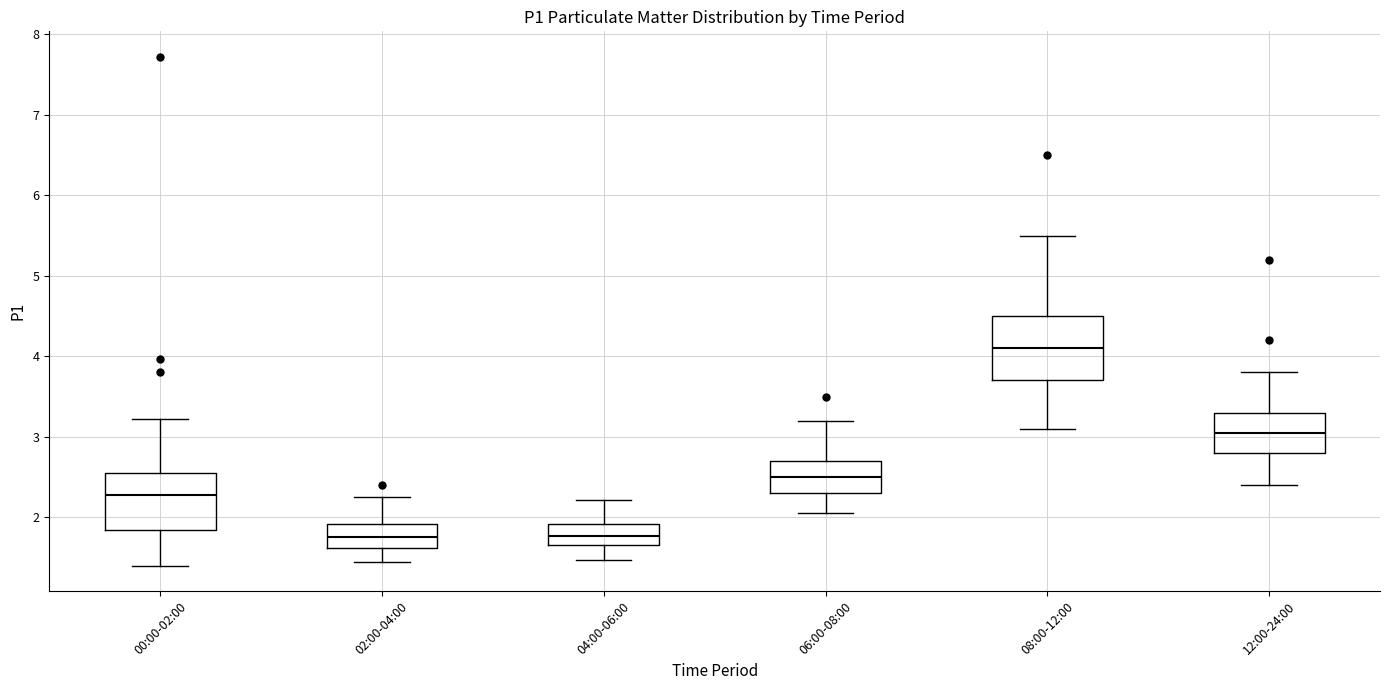

Reading left to right, transcribe this box plot: for each box, give where its median line is, the range the box spans, and where its two whiskers end, as read against the y-axis. The values are not printed on the chart, so give them approximately, as read against the axis.

00:00-02:00: median 2.3, box 1.8 to 2.5, whiskers 1.4 to 3.2
02:00-04:00: median 1.8, box 1.6 to 1.9, whiskers 1.5 to 2.3
04:00-06:00: median 1.8, box 1.7 to 1.9, whiskers 1.5 to 2.2
06:00-08:00: median 2.5, box 2.3 to 2.7, whiskers 2.1 to 3.2
08:00-12:00: median 4.1, box 3.7 to 4.5, whiskers 3.1 to 5.5
12:00-24:00: median 3.1, box 2.8 to 3.3, whiskers 2.4 to 3.8